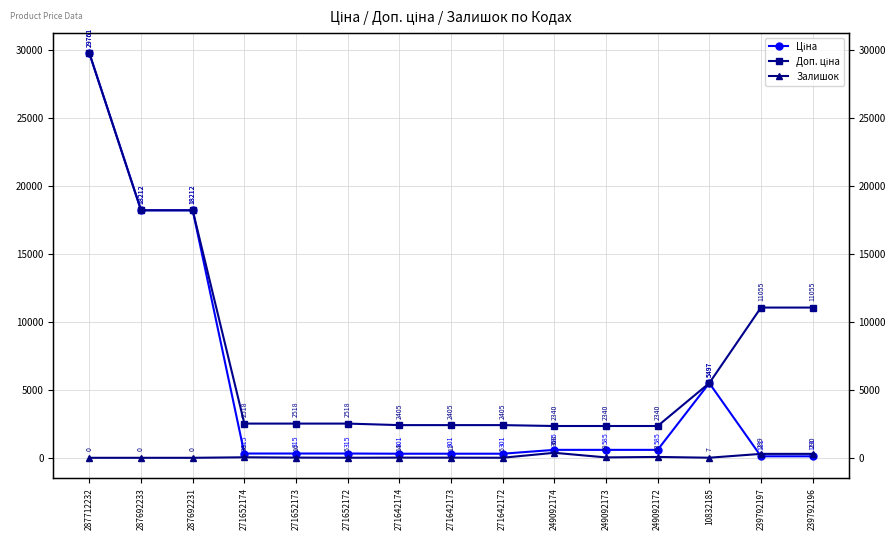

True or false: Доп. ціна and Залишок cross at least once.

False